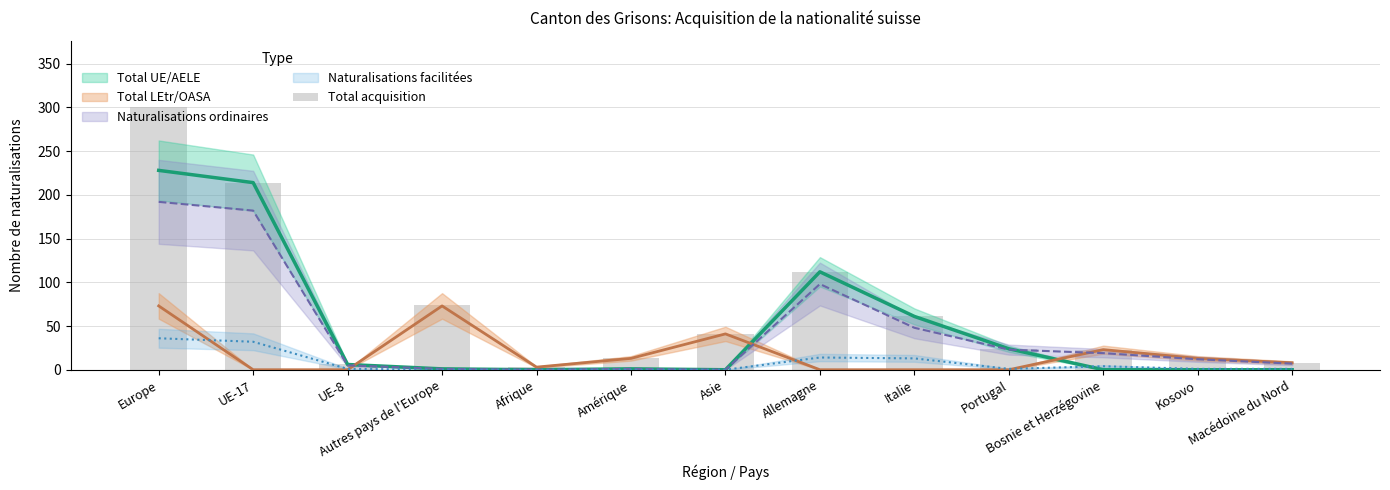

Reading left to right, list all the values displayed in this chart.

Europe=301	UE-17=214	UE-8=6	Autres pays de l'Europe=74	Afrique=3	Amérique=14	Asie=41	Allemagne=112	Italie=61	Portugal=24	Bosnie et Herzégovine=23	Kosovo=13	Macédoine du Nord=8